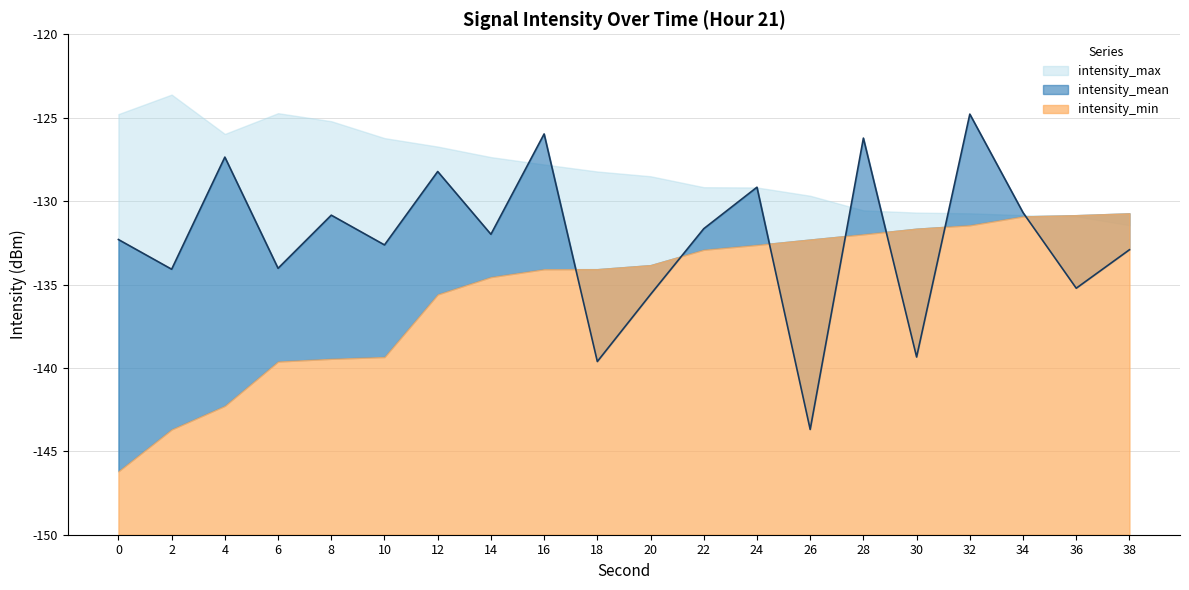

List the series in order of their overall mean, lowest first.

intensity_min, intensity_mean, intensity_max